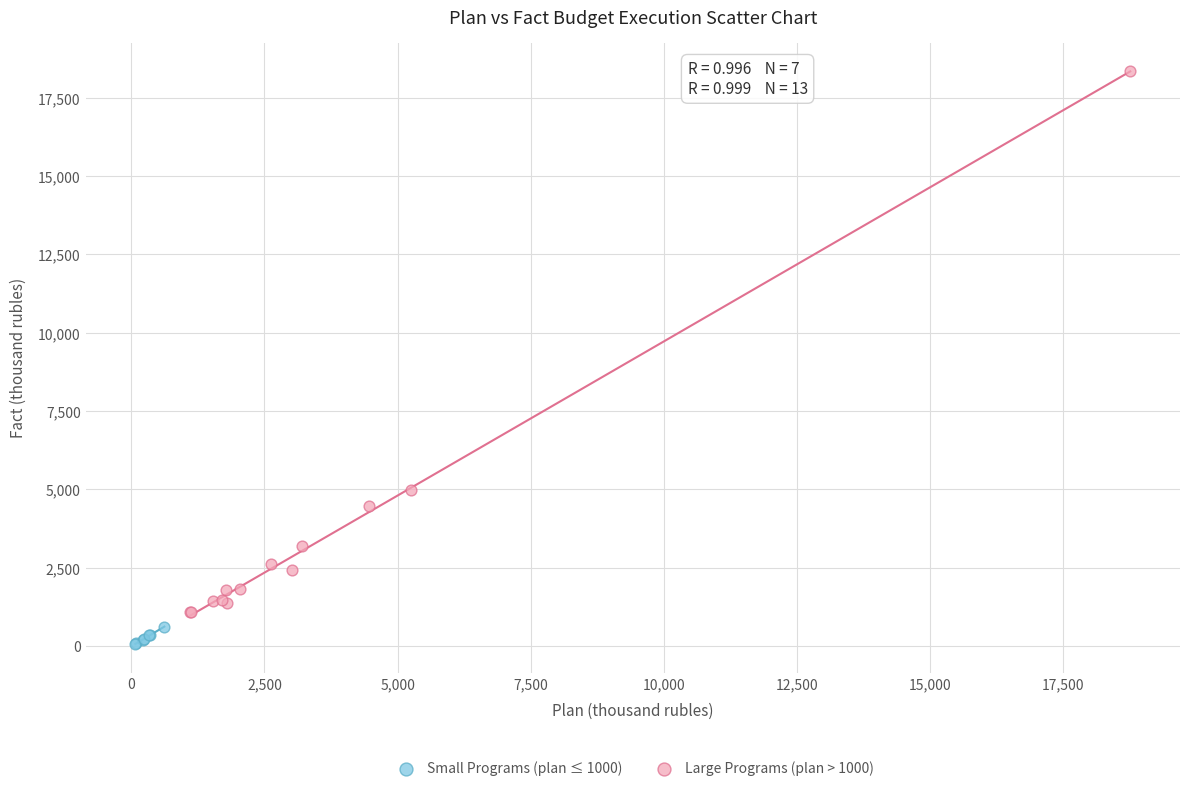

Which series contains the highest Y value?

Large Programs (plan > 1000)